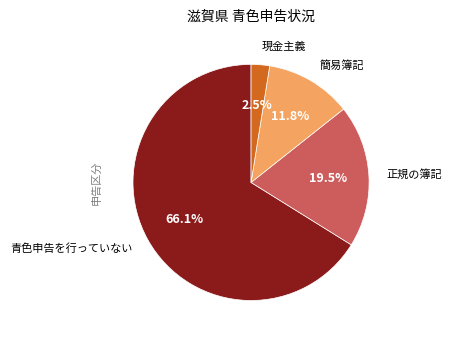

Does any single category account for the majority?

Yes